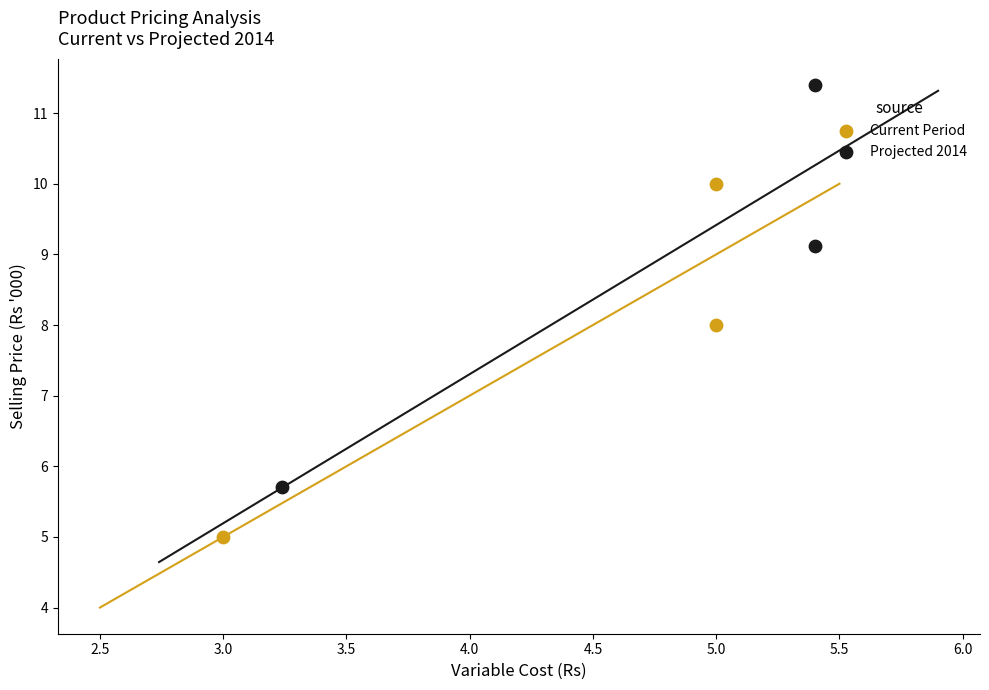

Which series reaches the maximum Y coordinate?

Projected 2014